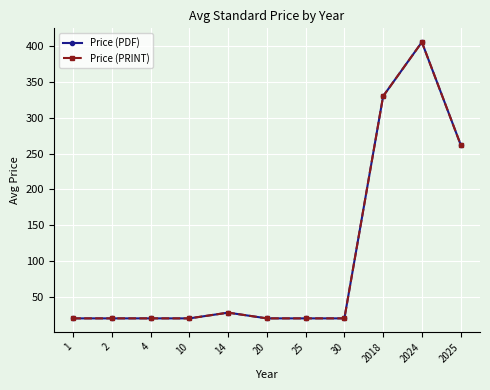

What is the sum of all Price (PDF) values?

1165.9